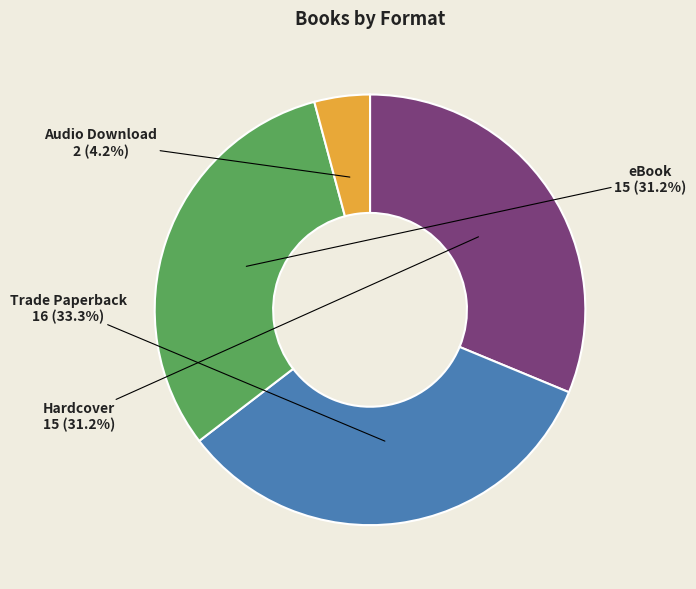

Is there a majority slice in this chart?

No